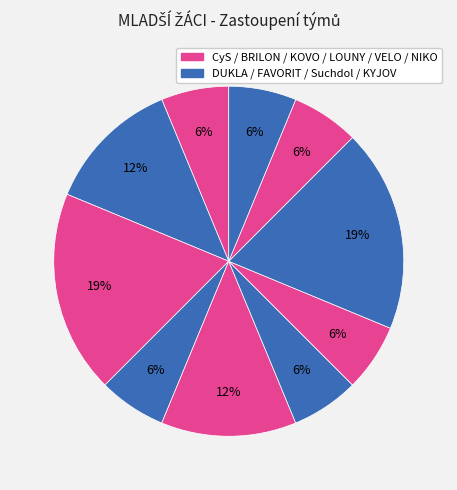

How many segments does this pie chart have?

10